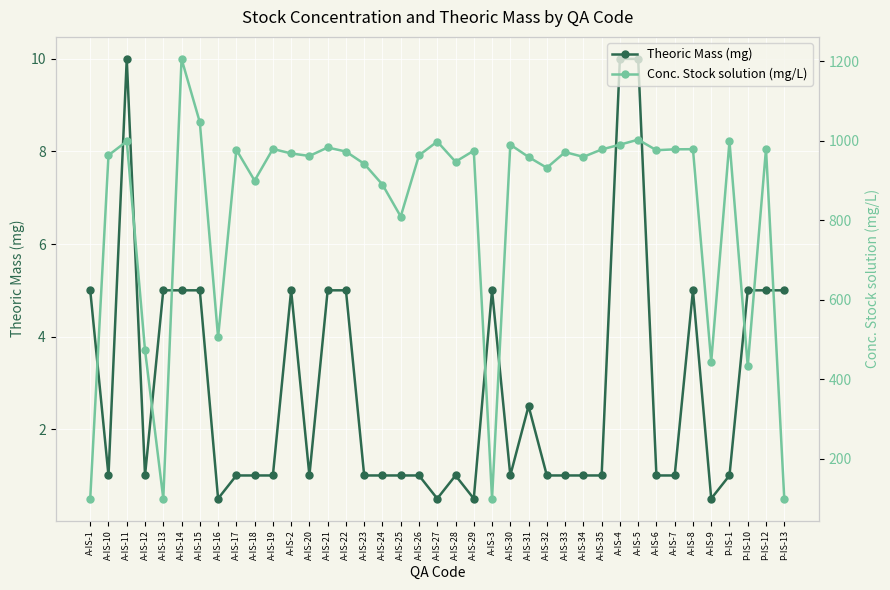

What is the average value of the Theoric Mass (mg) series?

2.9